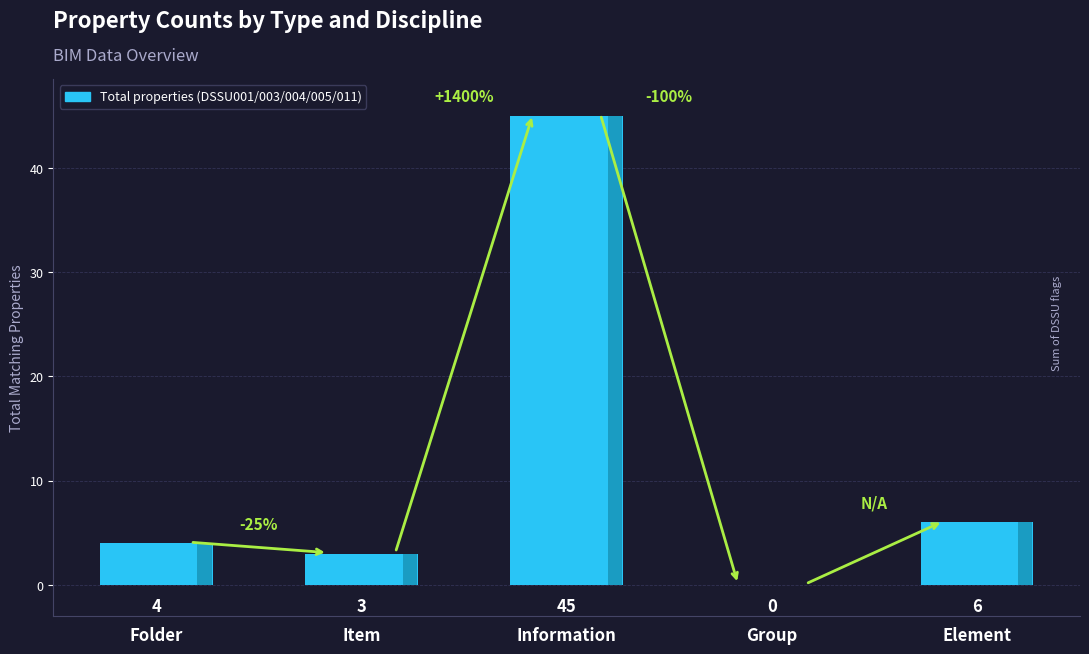

The chart shows a value of 1 at Folder. True or false?

False